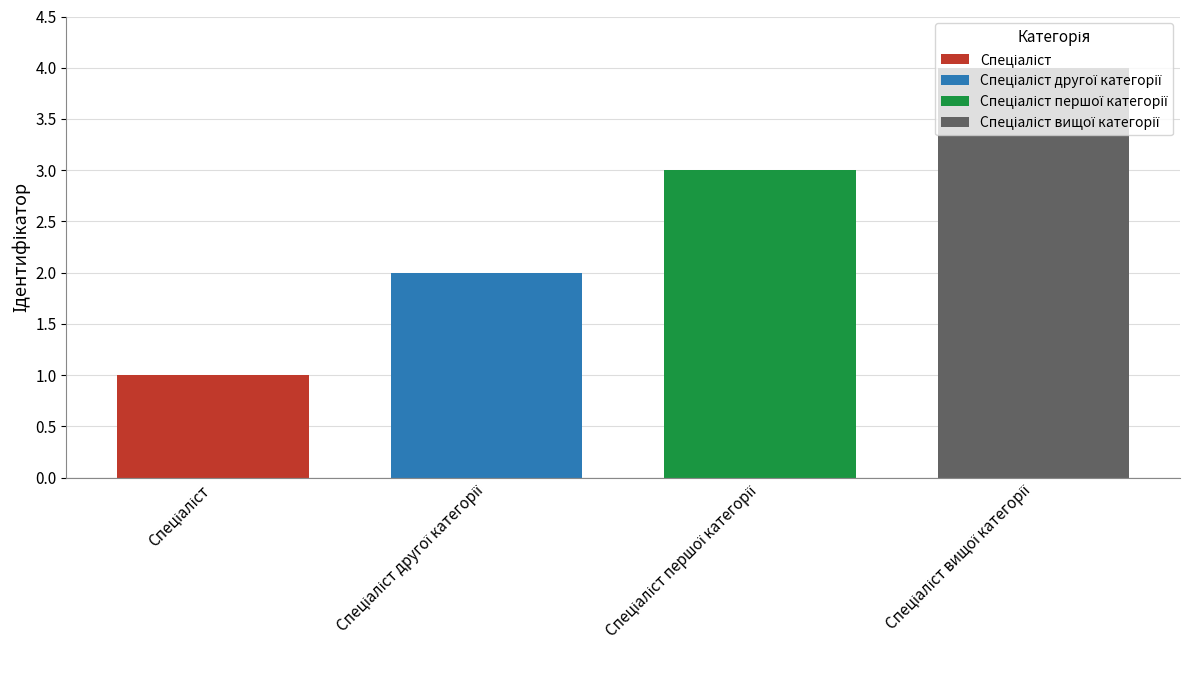

What is the maximum value shown in the chart?

4